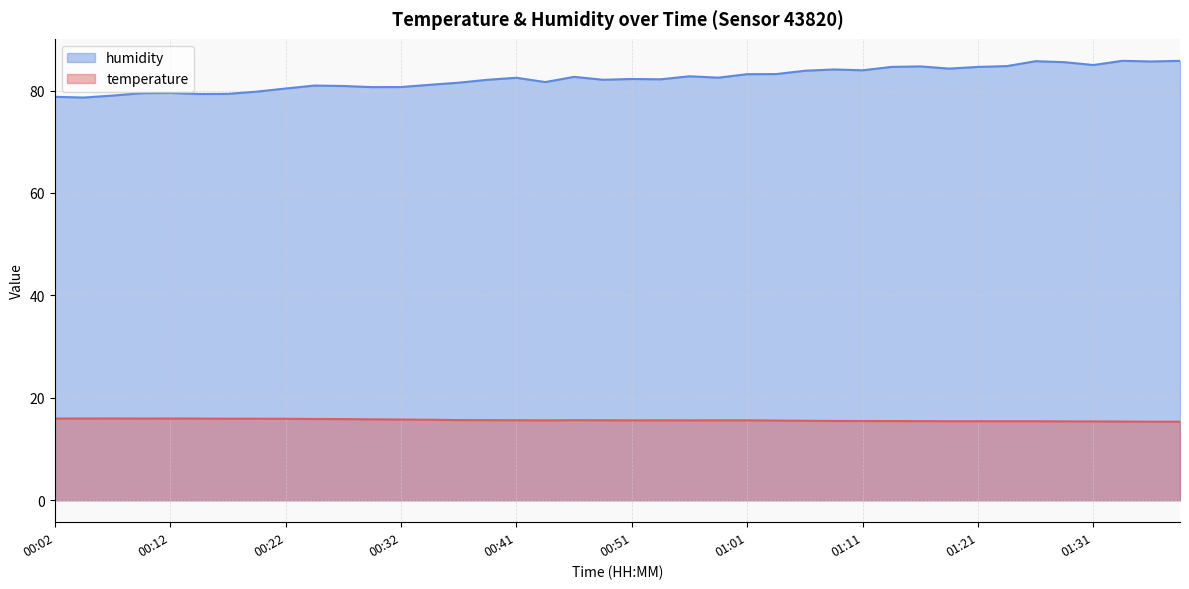

True or false: temperature and humidity intersect in this chart.

False